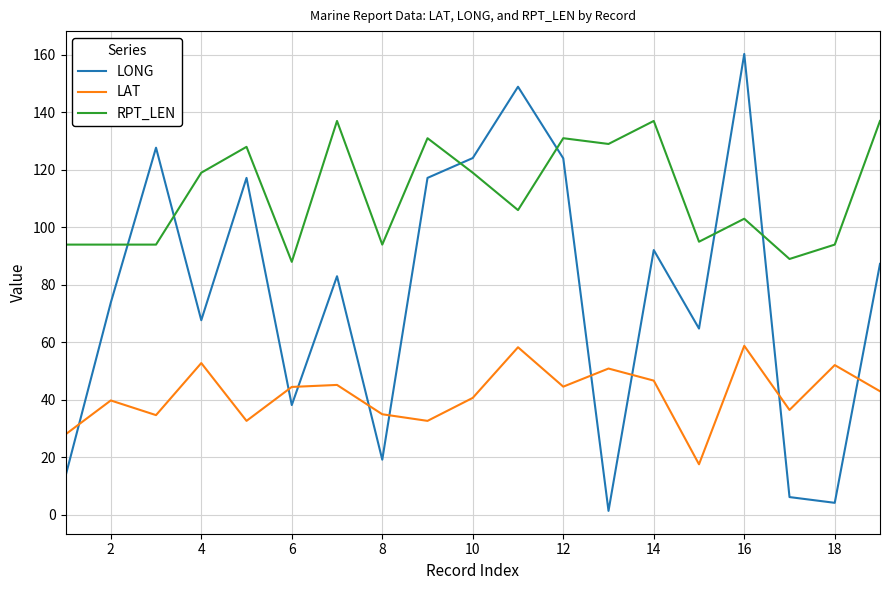

In LAT, how many points are higher than both neighbors (excluding endpoints)?

7